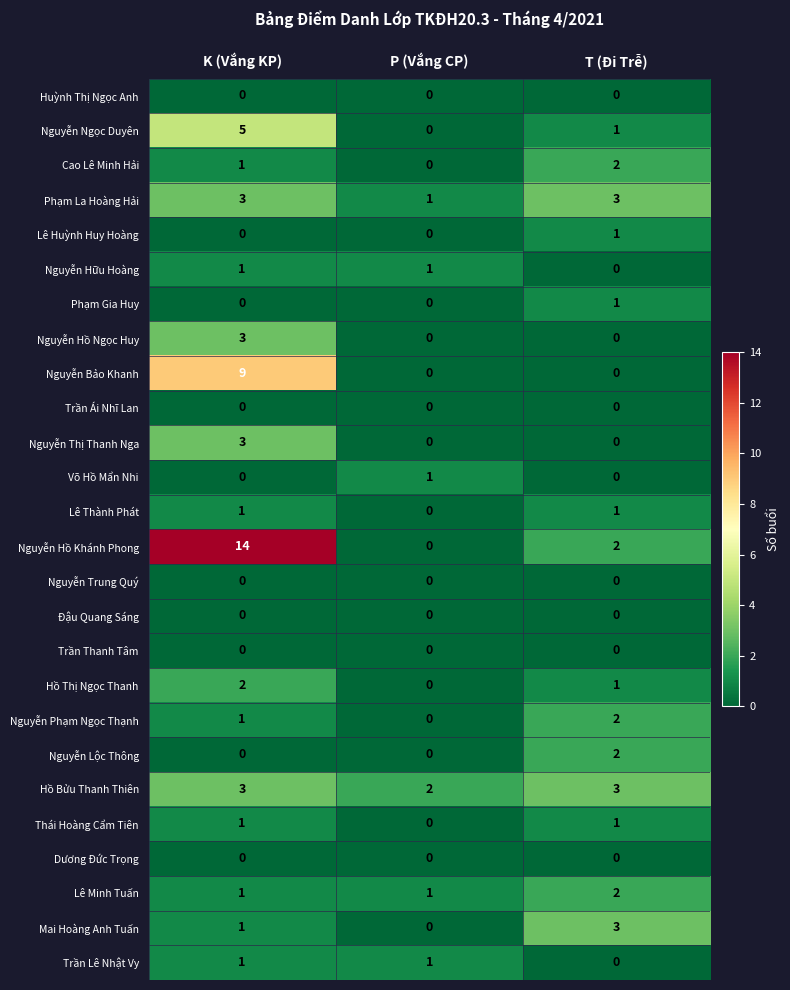

Is it true that Nguyễn Ngọc Duyên equals 0 at T (Đi Trễ)?

False